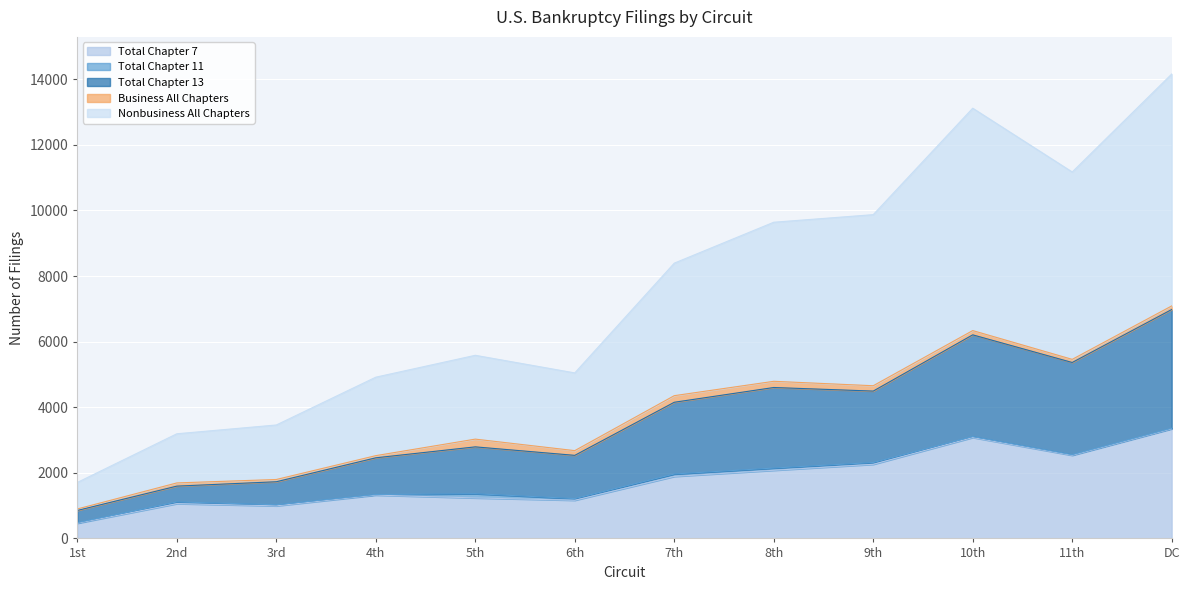

What value does the Total Chapter 7 series have at 7th?

1891